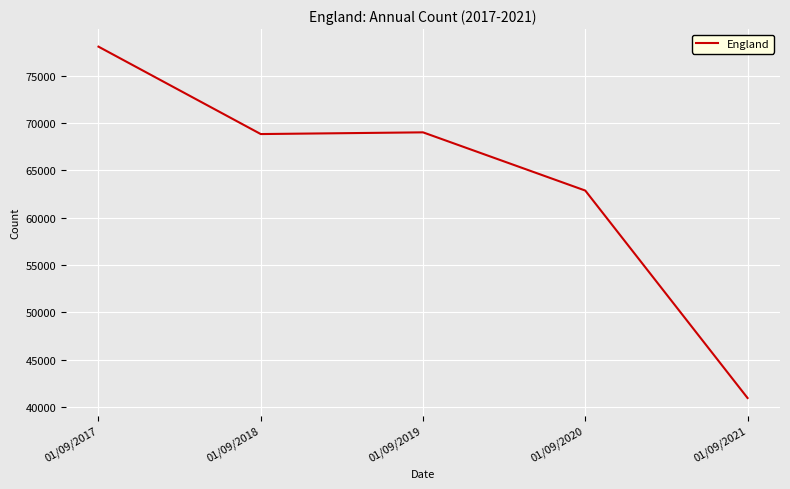

At which category does the data reach its first local valley?

01/09/2018